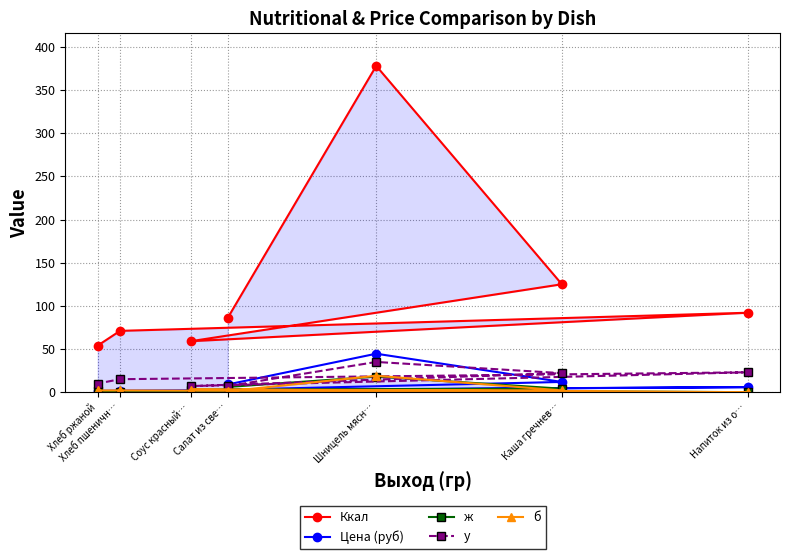

True or false: б has a value of 2.0 at Каша гречнев….

True